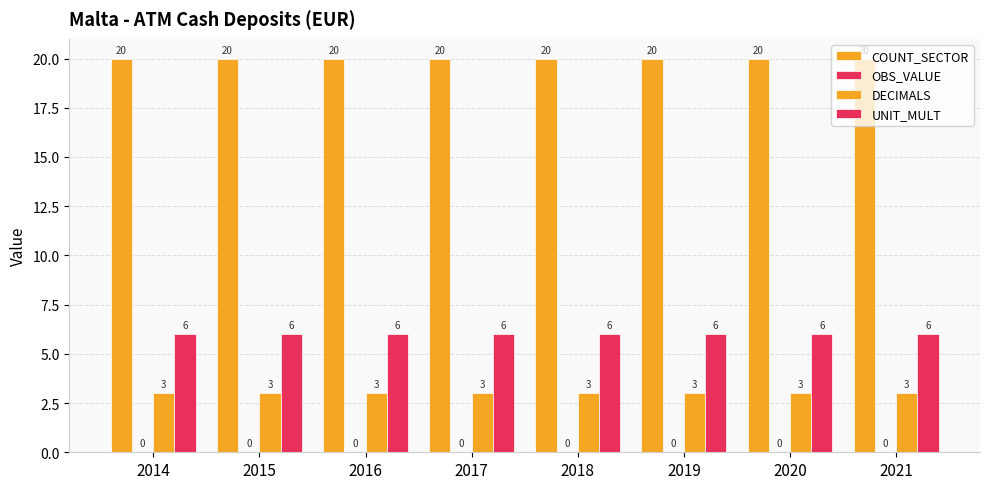

Are the bars horizontal?

No